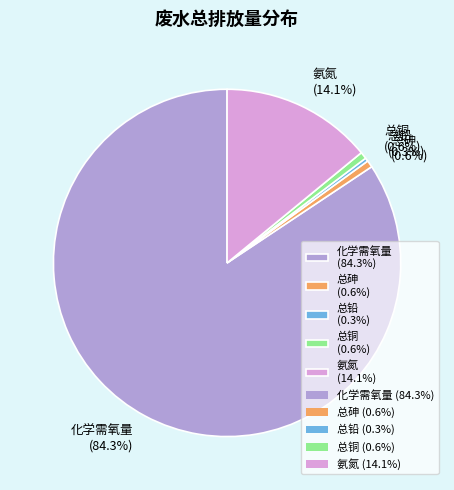

Which slice is the largest?

化学需氧量 (84.3%)